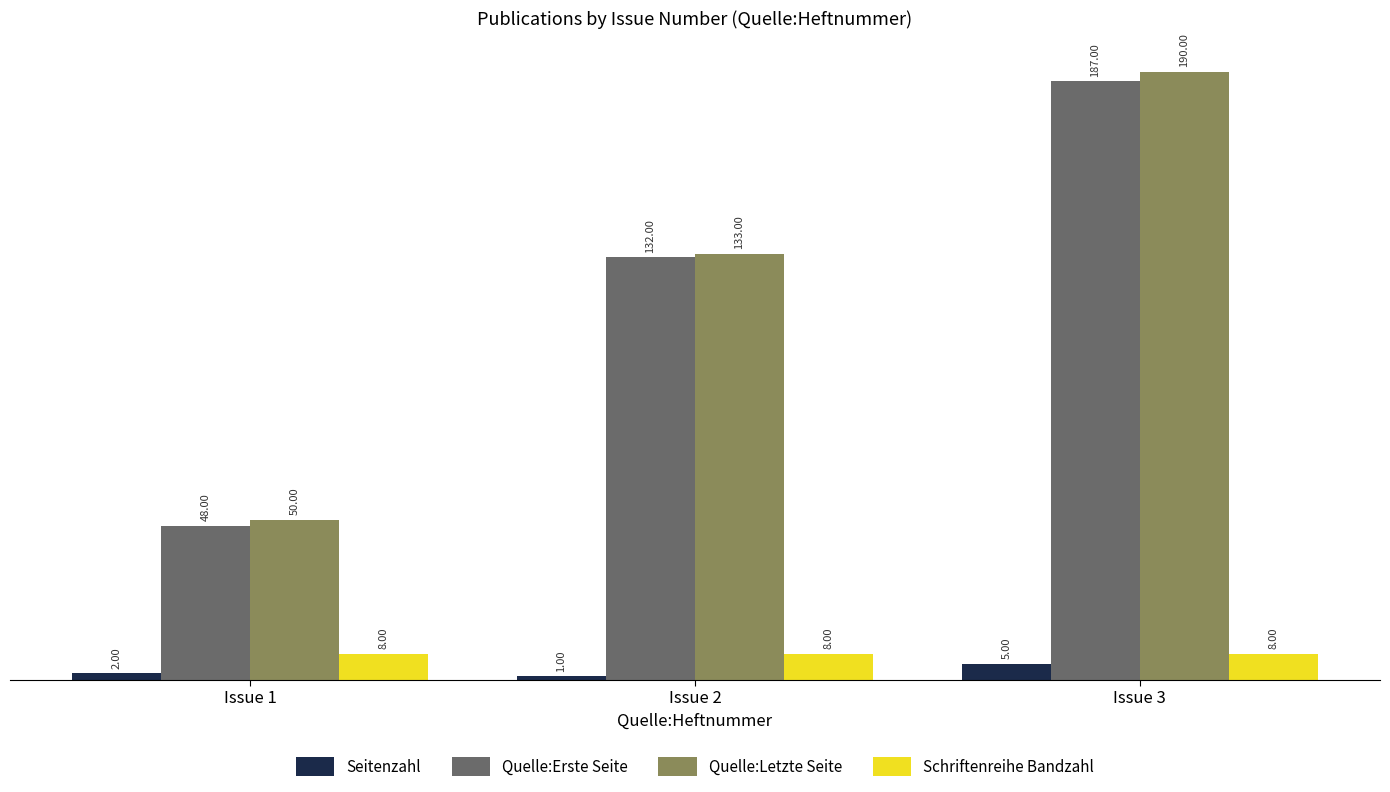

Which series changed the most between Issue 1 and Issue 2?

Quelle:Erste Seite